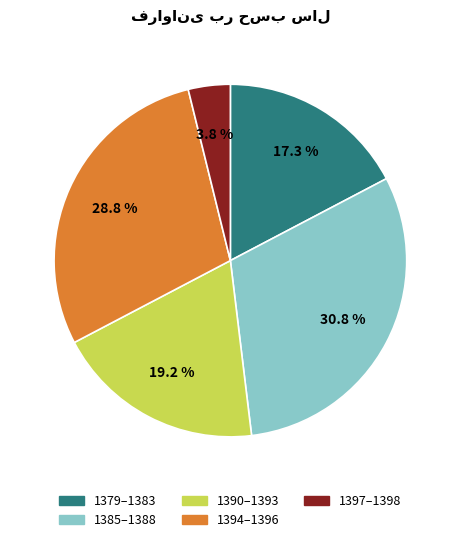

Is there a majority slice in this chart?

No